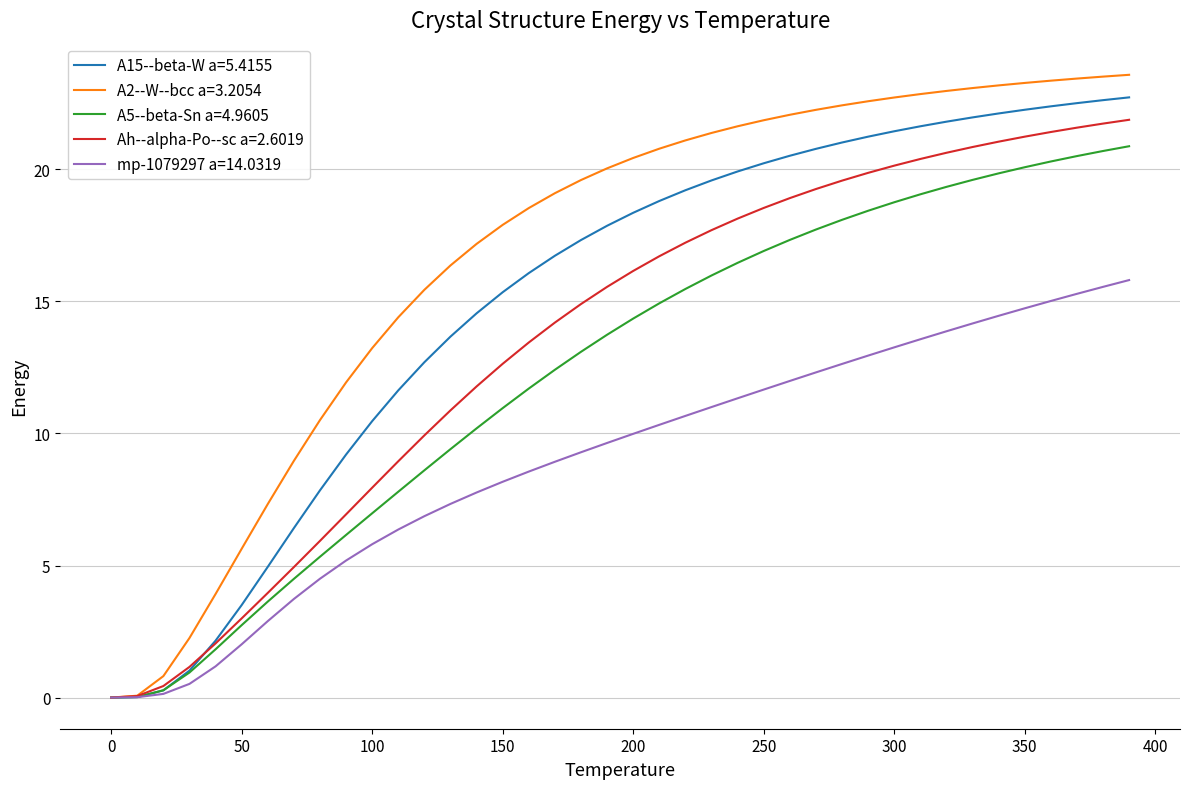

What is the difference between the maximum and minimum values in the A15--beta-W a=5.4155 series?

22.7